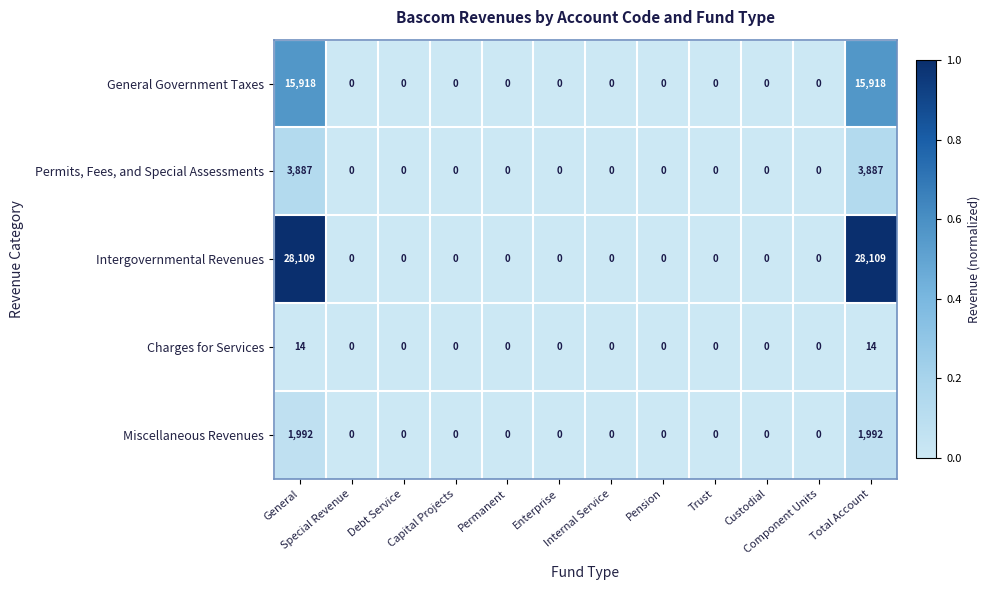

Which series has the largest total across all categories?

Intergovernmental Revenues